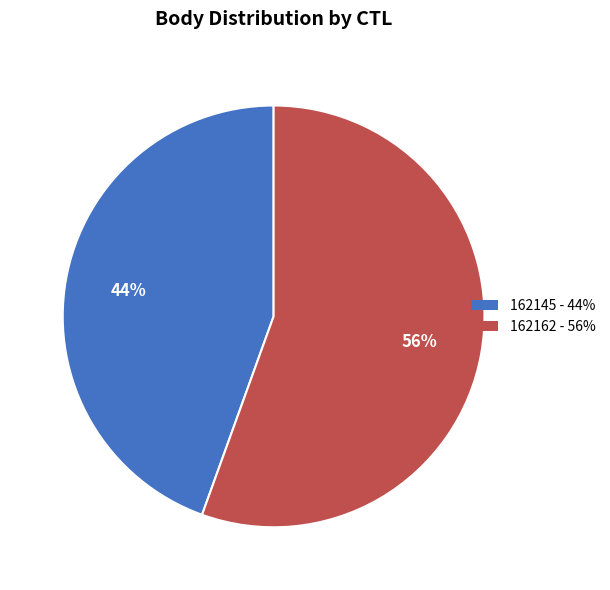

To the nearest percent, what is the average slice percentage?

50%